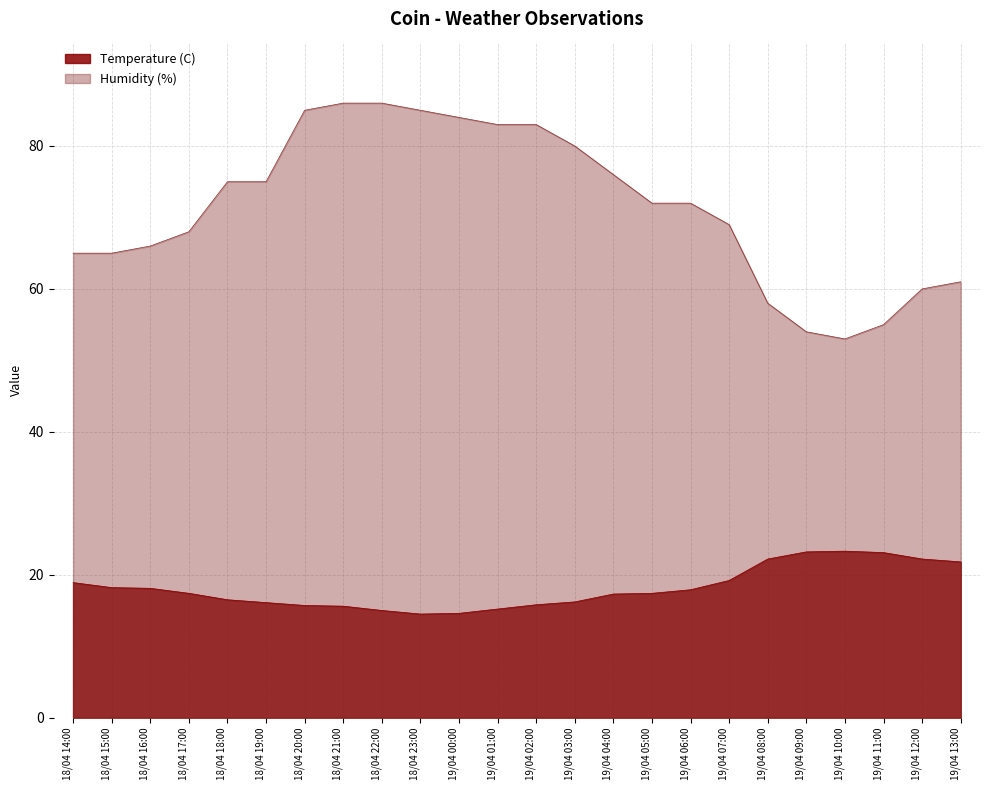

What value does the Humidity (%) series have at 19/04 00:00?

84.0